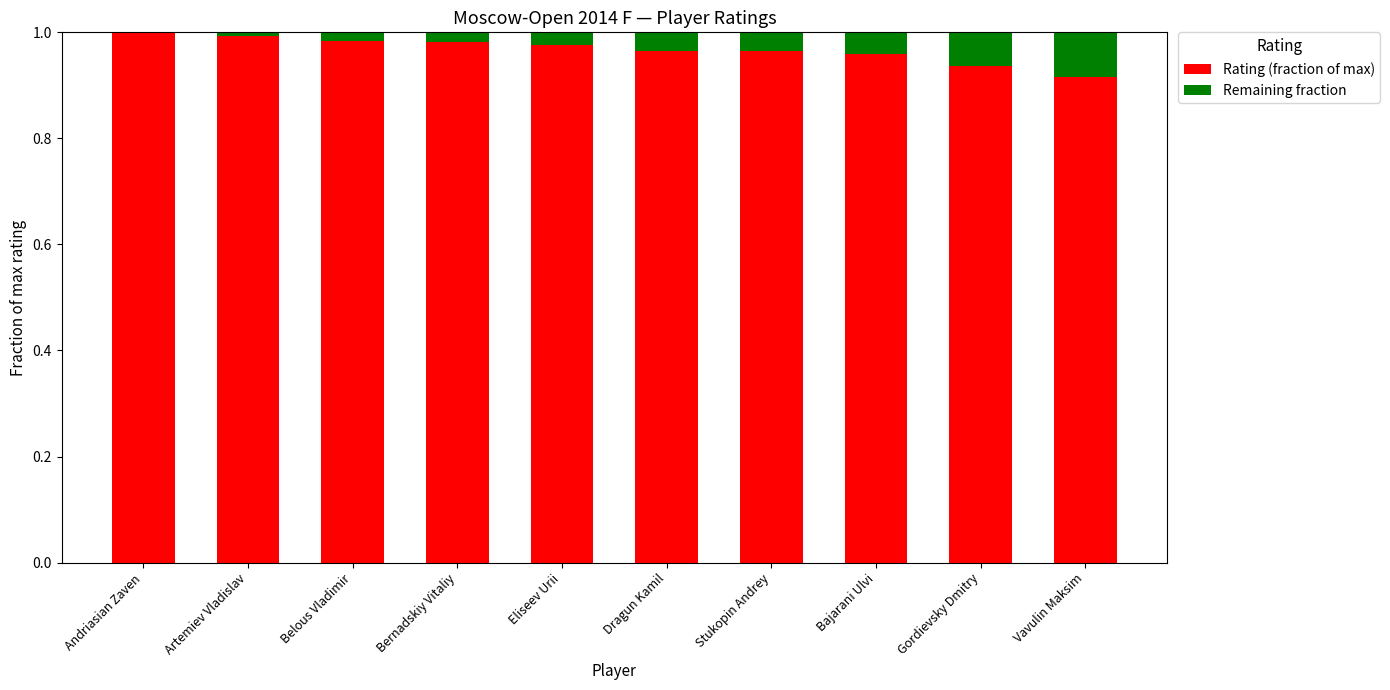

The Rating (fraction of max) series shows 1.0 at Bajarani Ulvi. True or false?

True